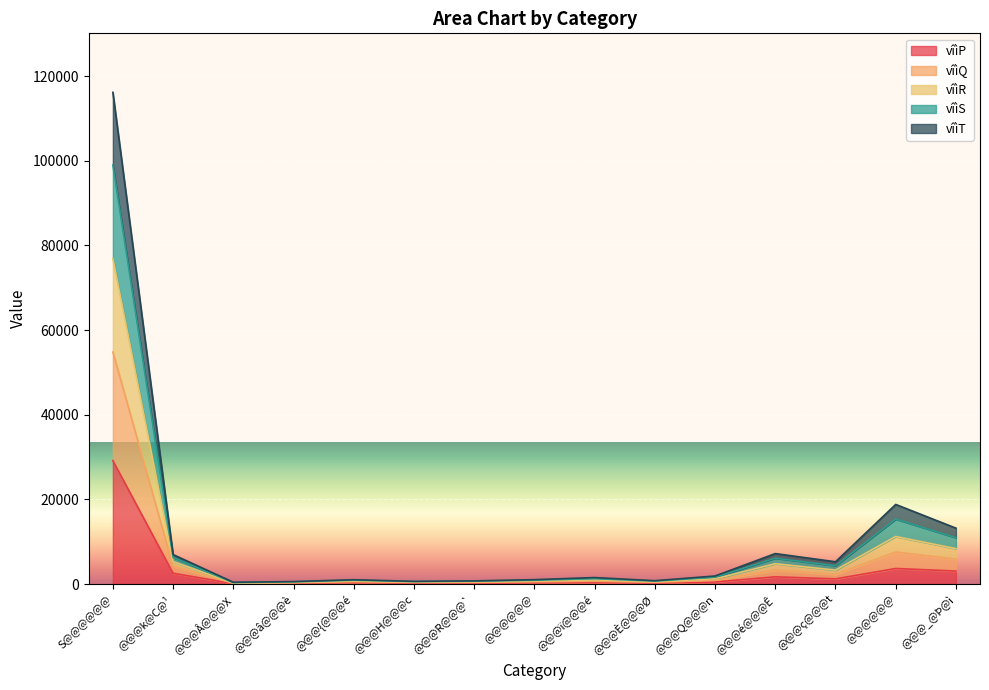

What is the value of the vîìP point at the 1st from the left?

29179